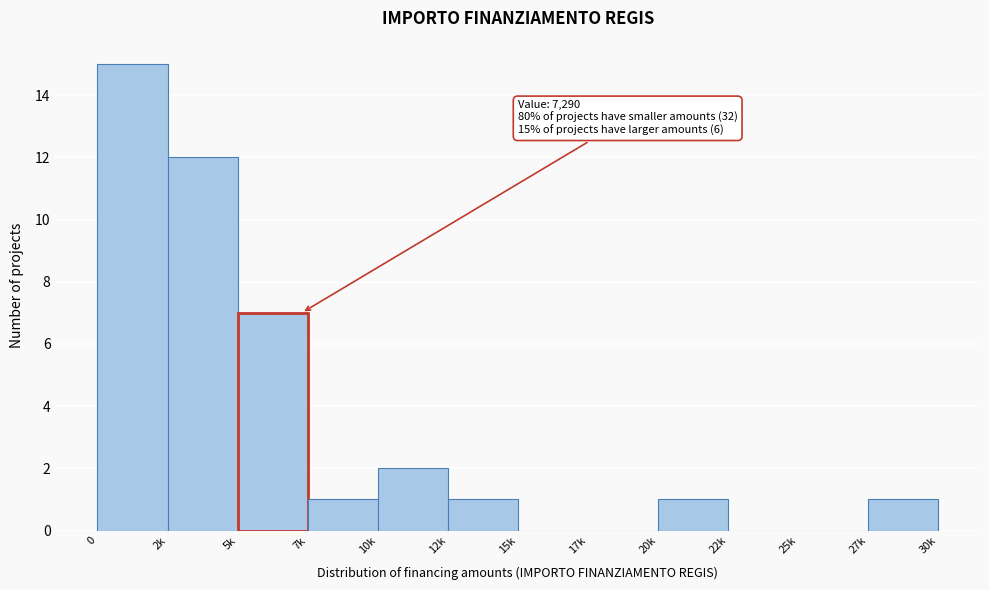

Reading right to left, transcribe all the data shown in this chart.

27k=1	25k=0	22k=0	20k=1	17k=0	15k=0	12k=1	10k=2	7k=1	5k=7	2k=12	0=15